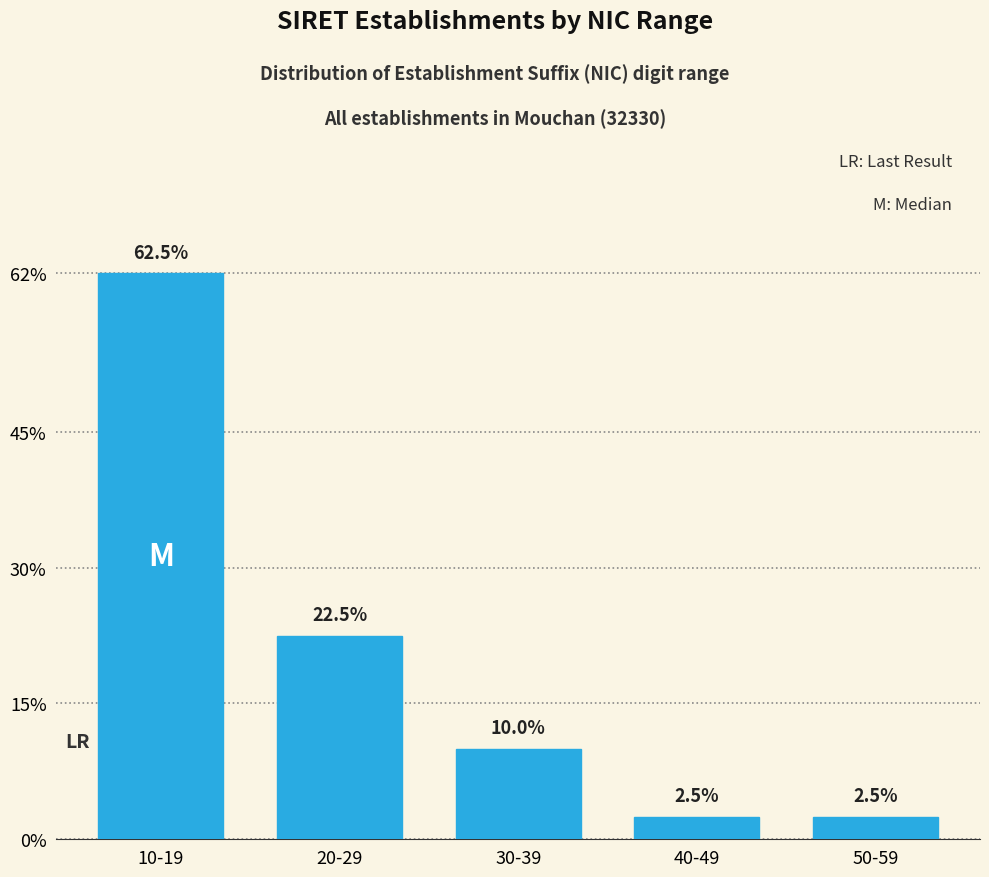

Are the bars horizontal?

No